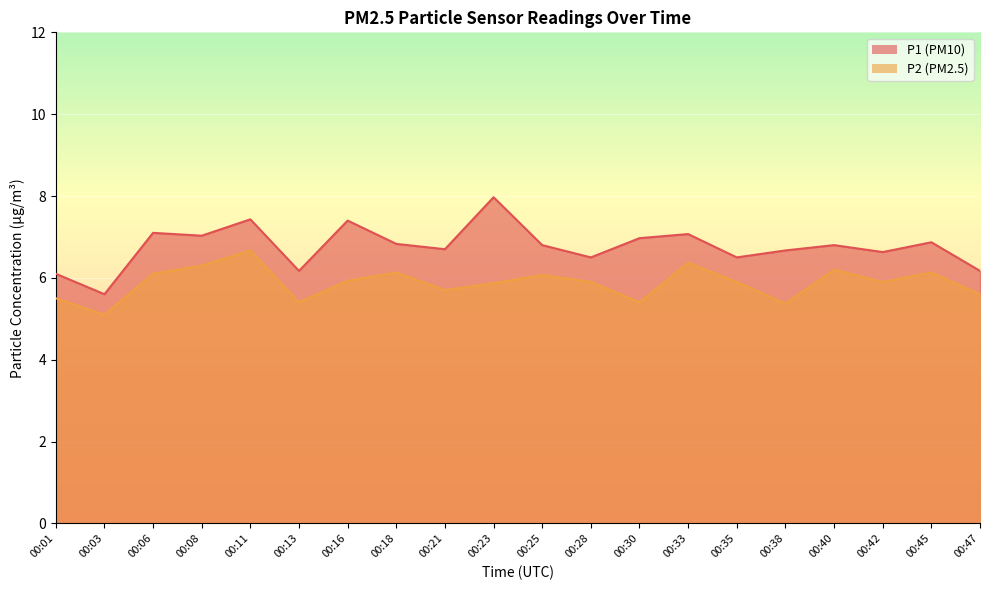

What is the difference between the P2 values at 00:25 and 00:01?

0.6